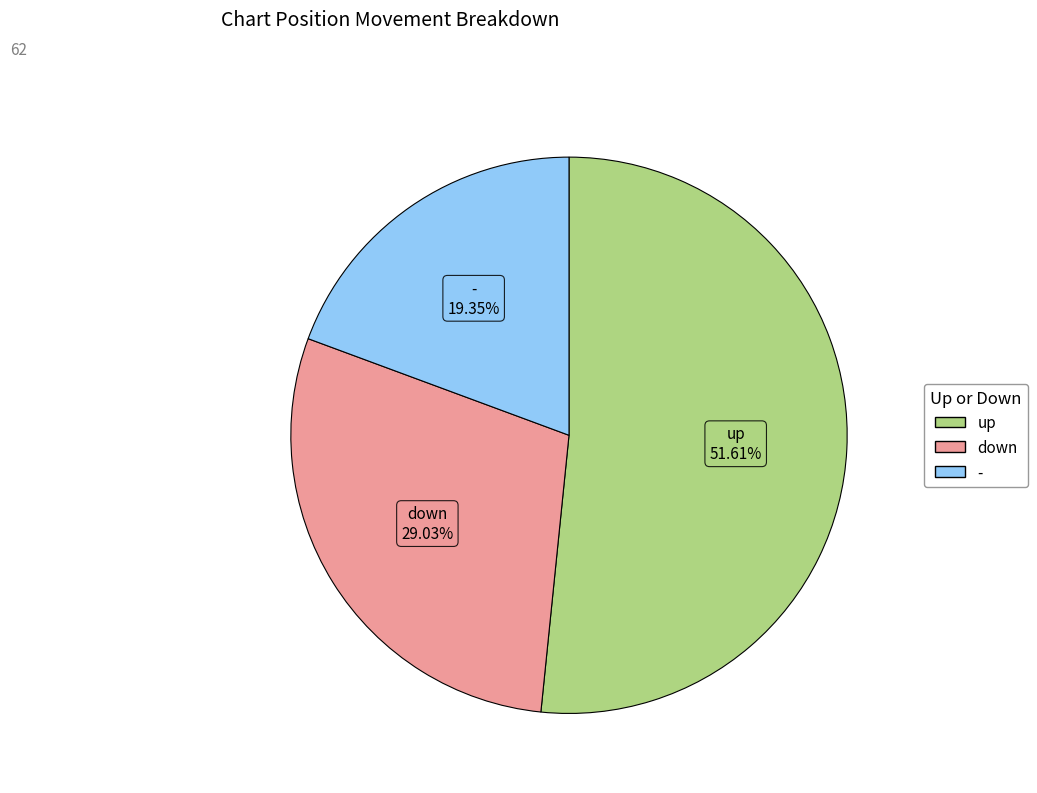

What is the majority slice?

up